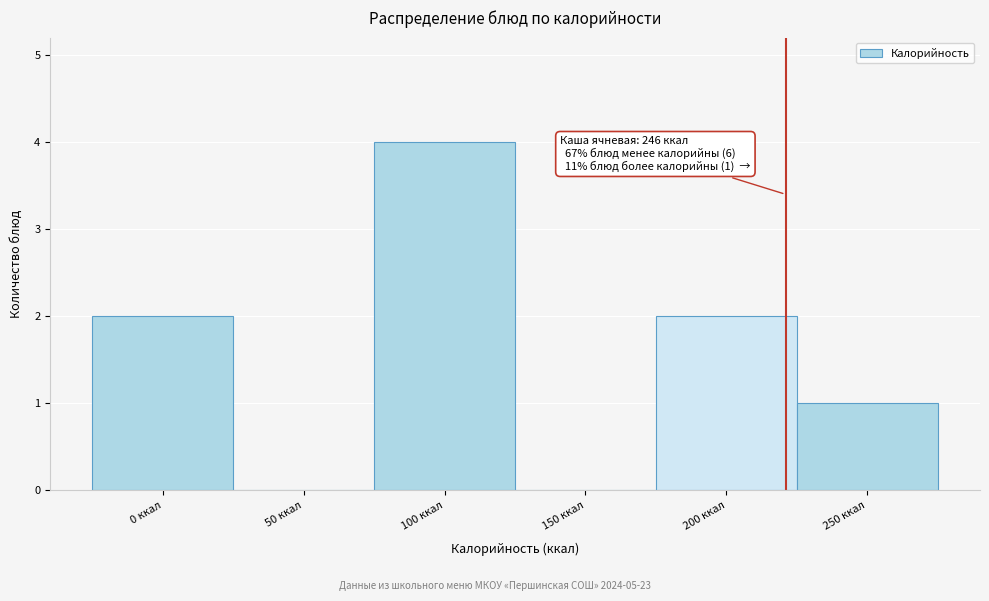

Reading left to right, transcribe all the data shown in this chart.

0 ккал=2	50 ккал=0	100 ккал=4	150 ккал=0	200 ккал=2	250 ккал=1